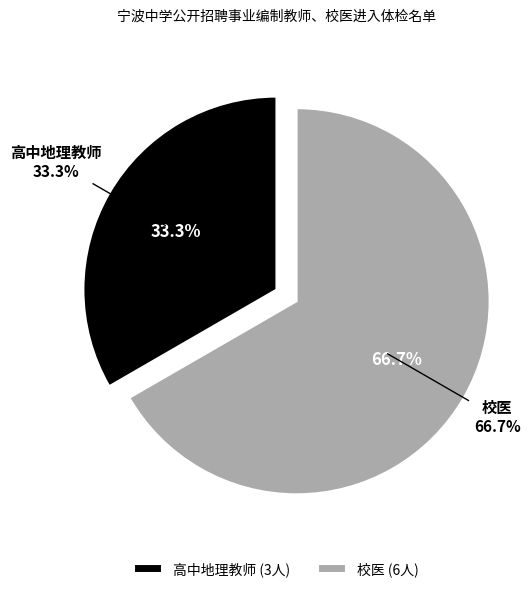

How many segments does this pie chart have?

2